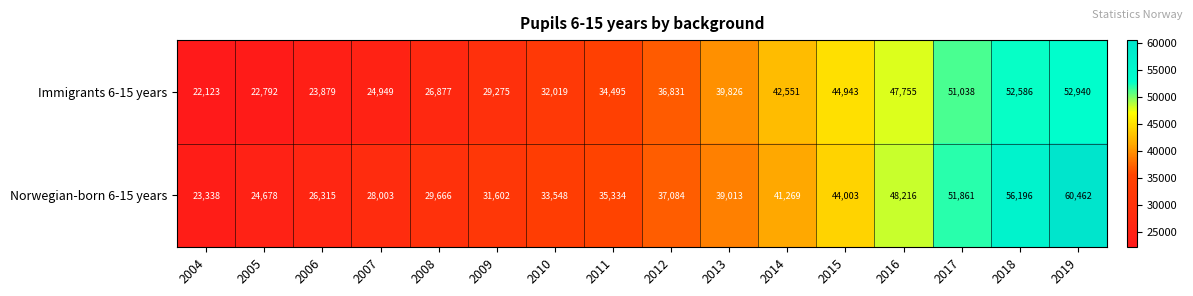

What is the spread (max minus min) of values at 2010?

1529